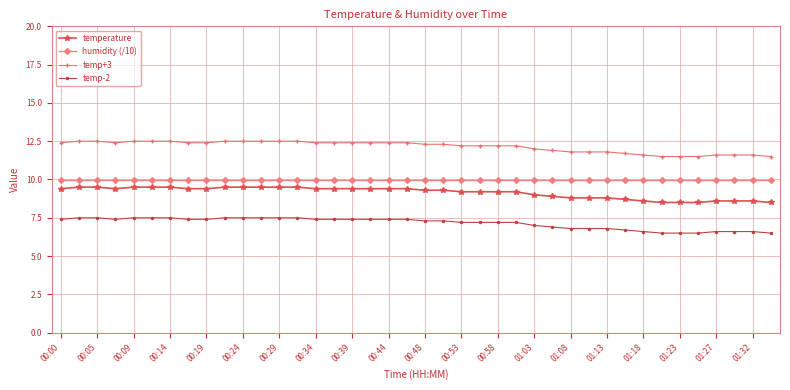

Rank the series by their average value, from lowest to highest.

temp-2, temperature, humidity (/10), temp+3